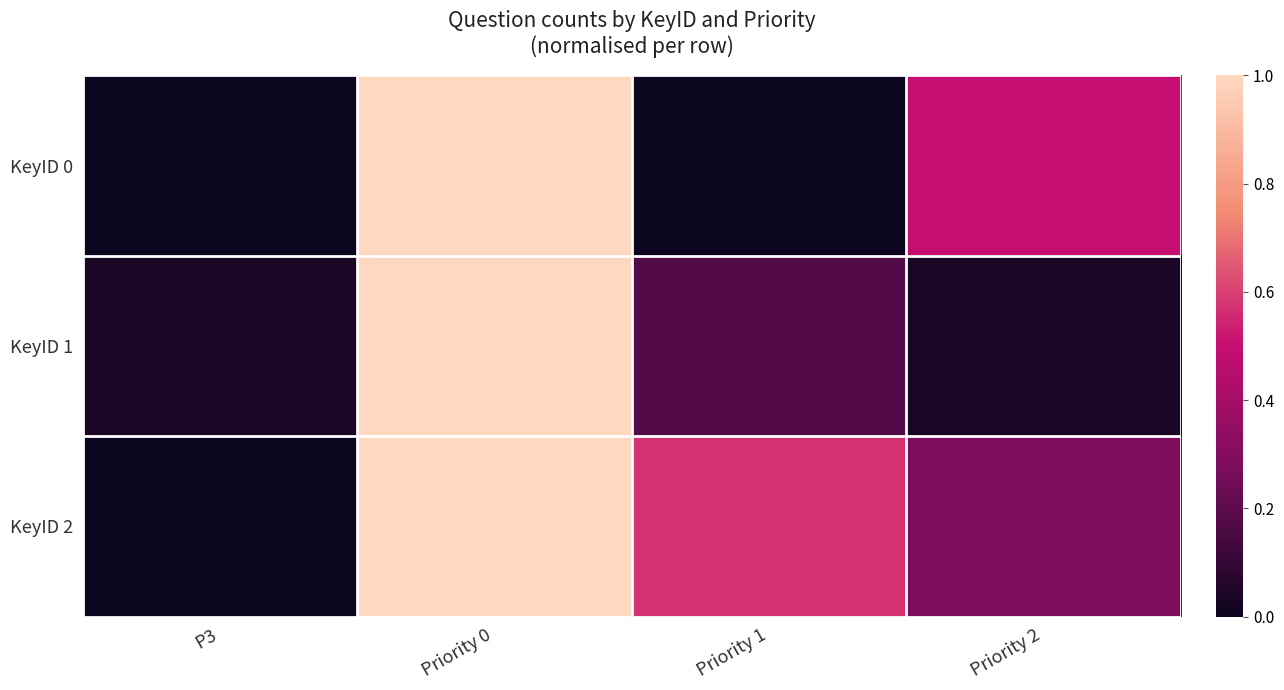

Reading right to left, transcribe all the data shown in this chart.

KeyID 0: Priority 2=0.5	Priority 1=0.0	Priority 0=1.0	P3=0.0
KeyID 1: Priority 2=0.0	Priority 1=0.2	Priority 0=1.0	P3=0.0
KeyID 2: Priority 2=0.3	Priority 1=0.6	Priority 0=1.0	P3=0.0